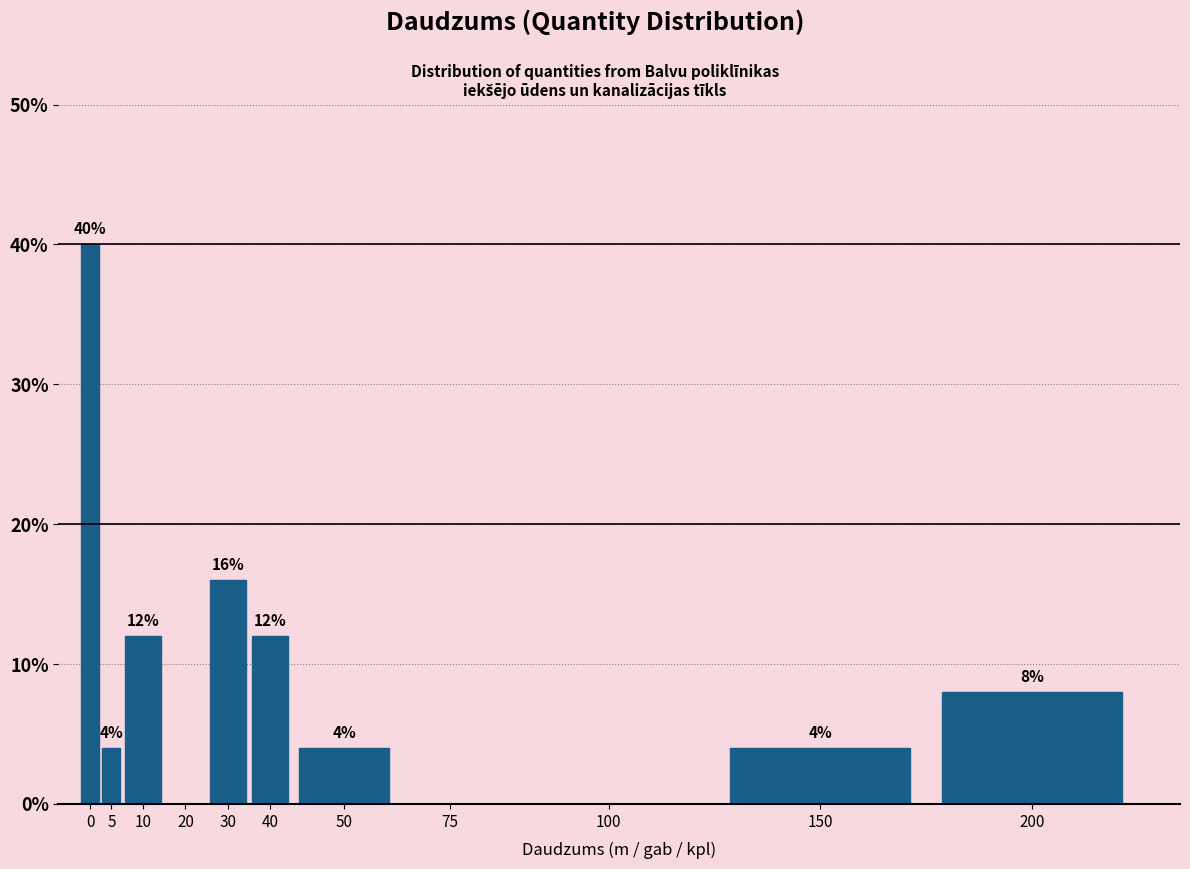

Reading left to right, list all the values displayed in this chart.

0=40	5=4	10=12	20=0	30=16	40=12	50=4	75=0	100=0	150=4	200=8